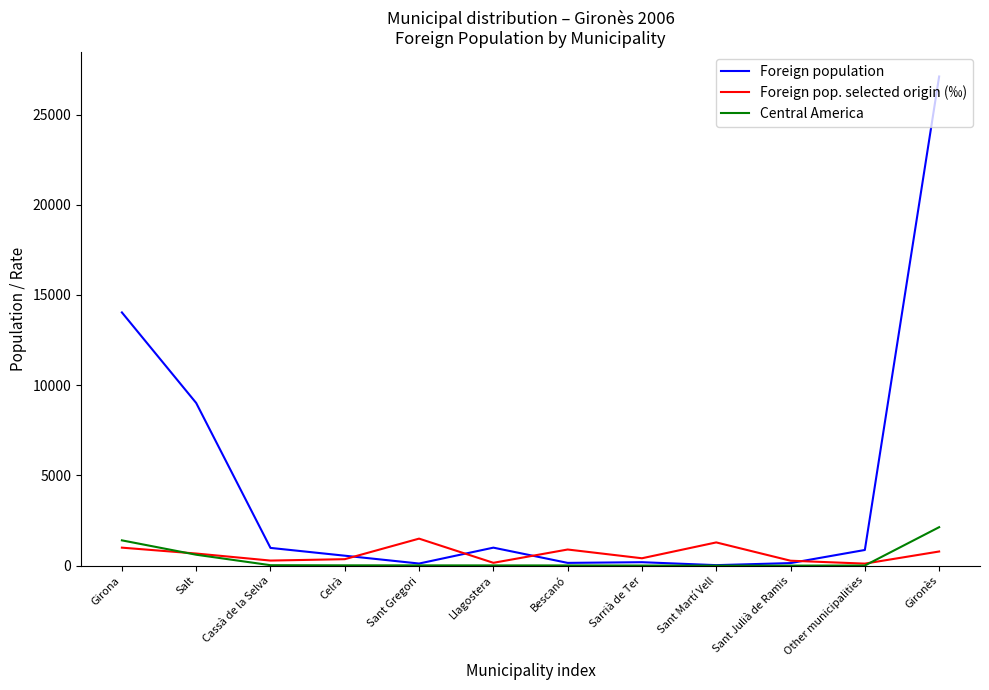

True or false: Foreign pop. selected origin (‰) and Central America cross at least once.

True